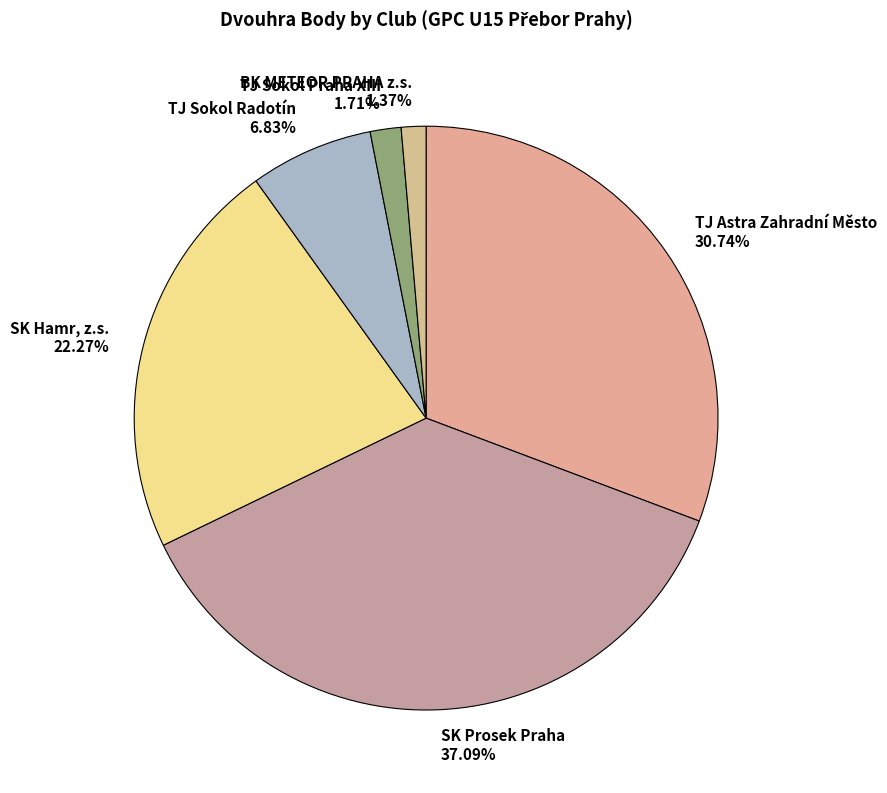

Rank the categories by value from highest to lowest.

SK Prosek Praha 37.09%, TJ Astra Zahradní Město 30.74%, SK Hamr, z.s. 22.27%, TJ Sokol Radotín 6.83%, TJ Sokol Praha XIII 1.71%, BK METEOR PRAHA z.s. 1.37%